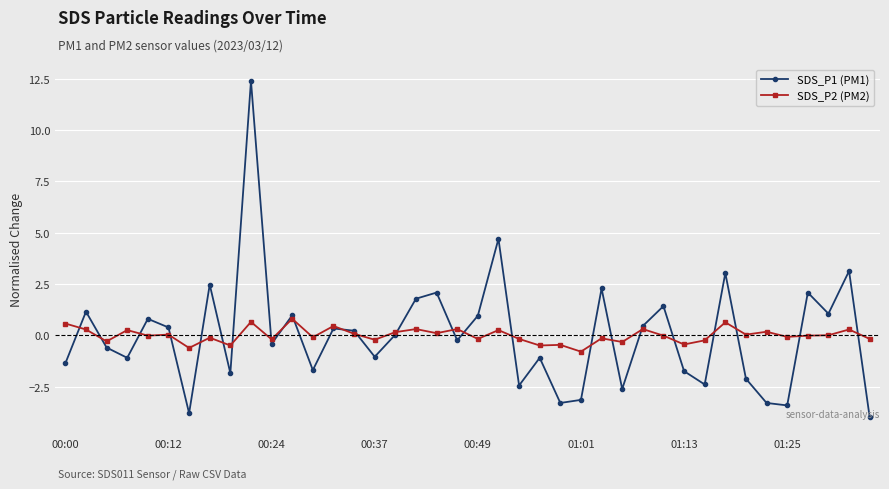

What is the minimum value shown in the chart?

-4.0